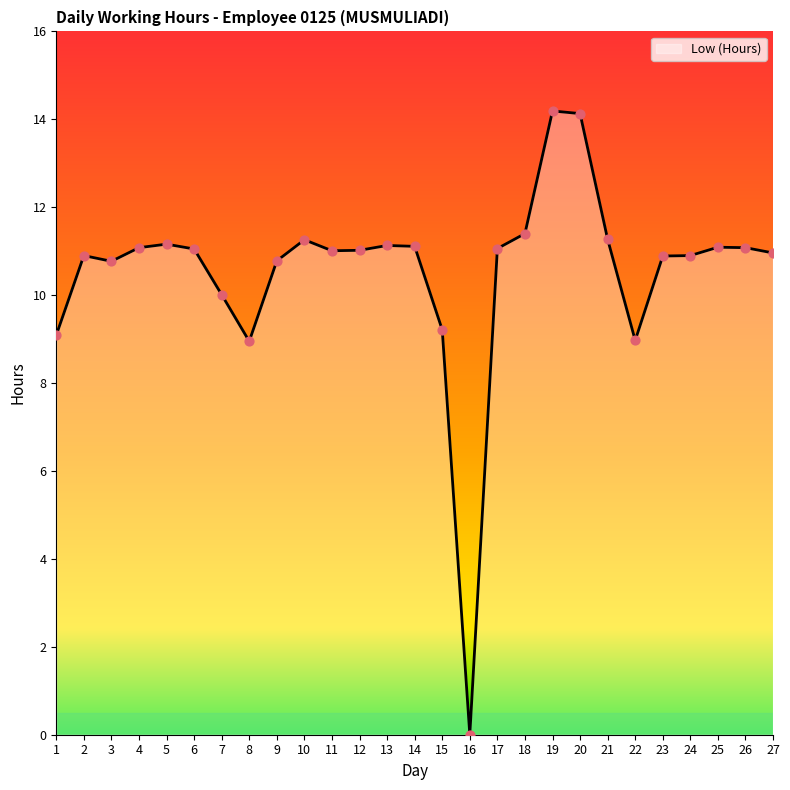

What is the change in value from 11 to 26?

+0.1